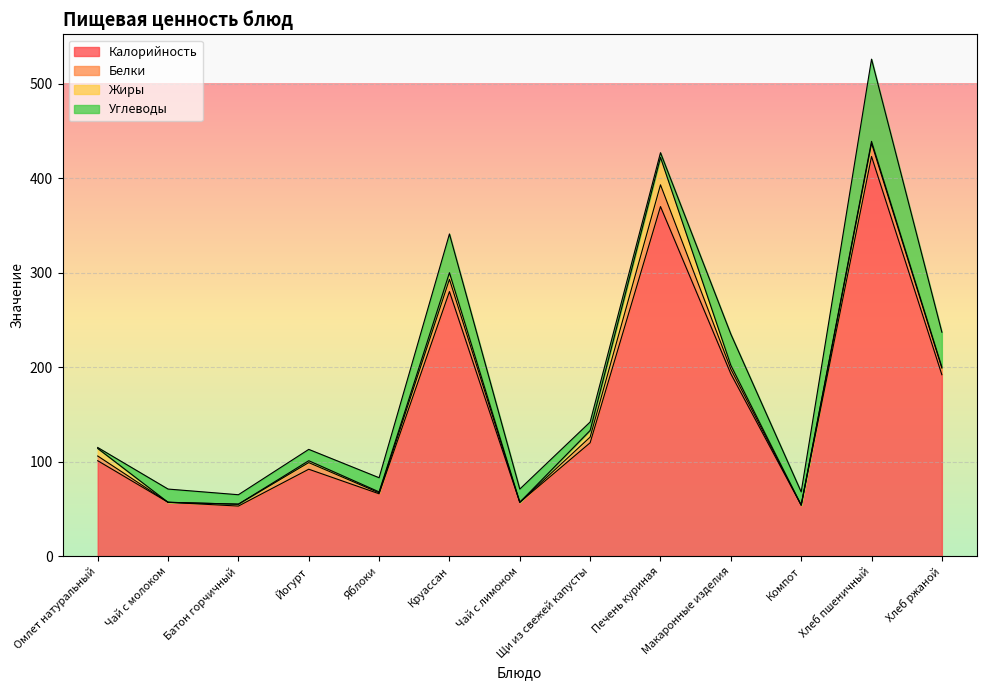

How many intersections are there between Углеводы and Белки?

3